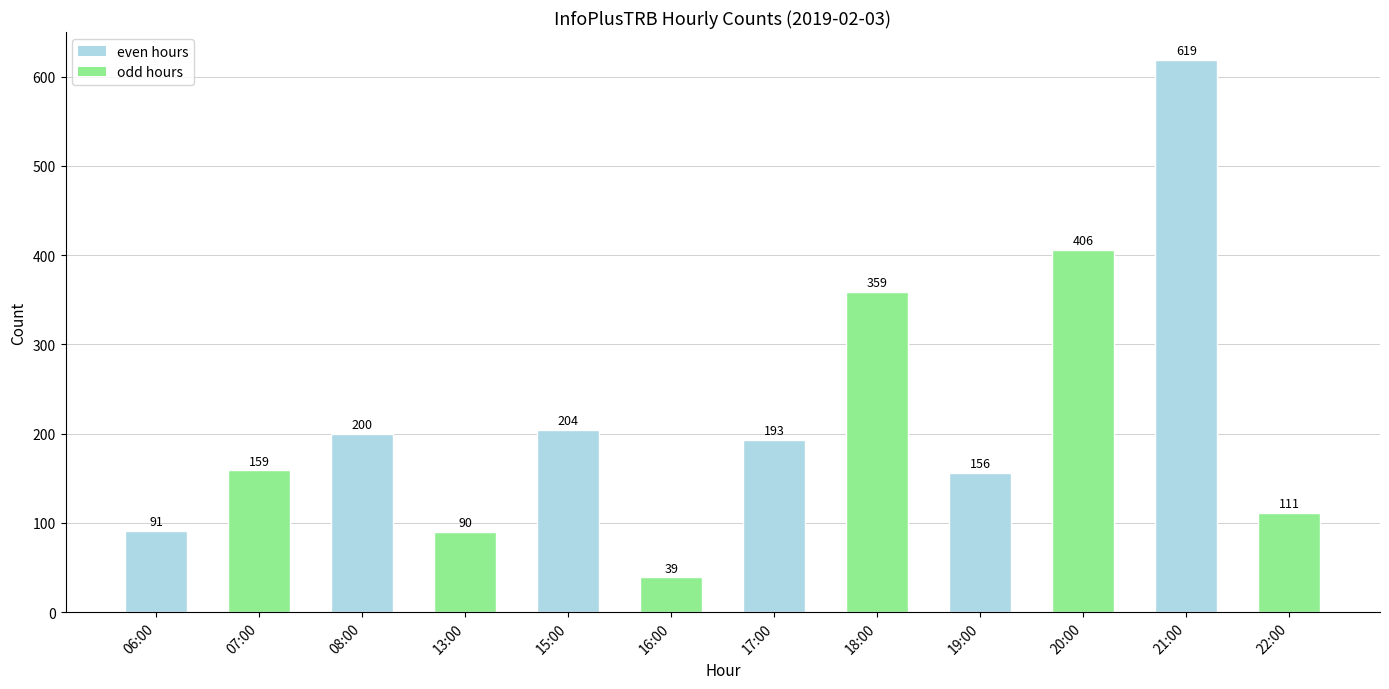

True or false: the data shows 406 at 20:00.

True